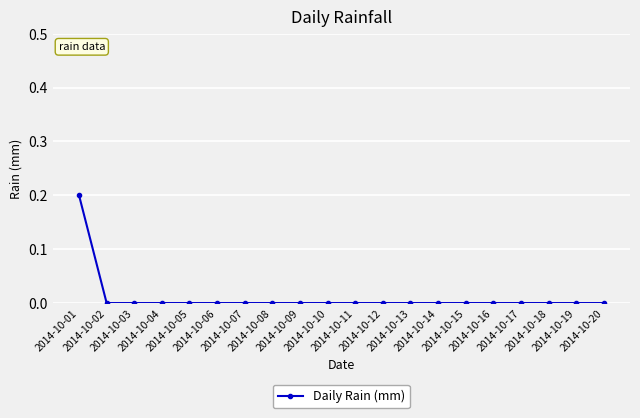

What is the value of the 1st point from the left?

0.2